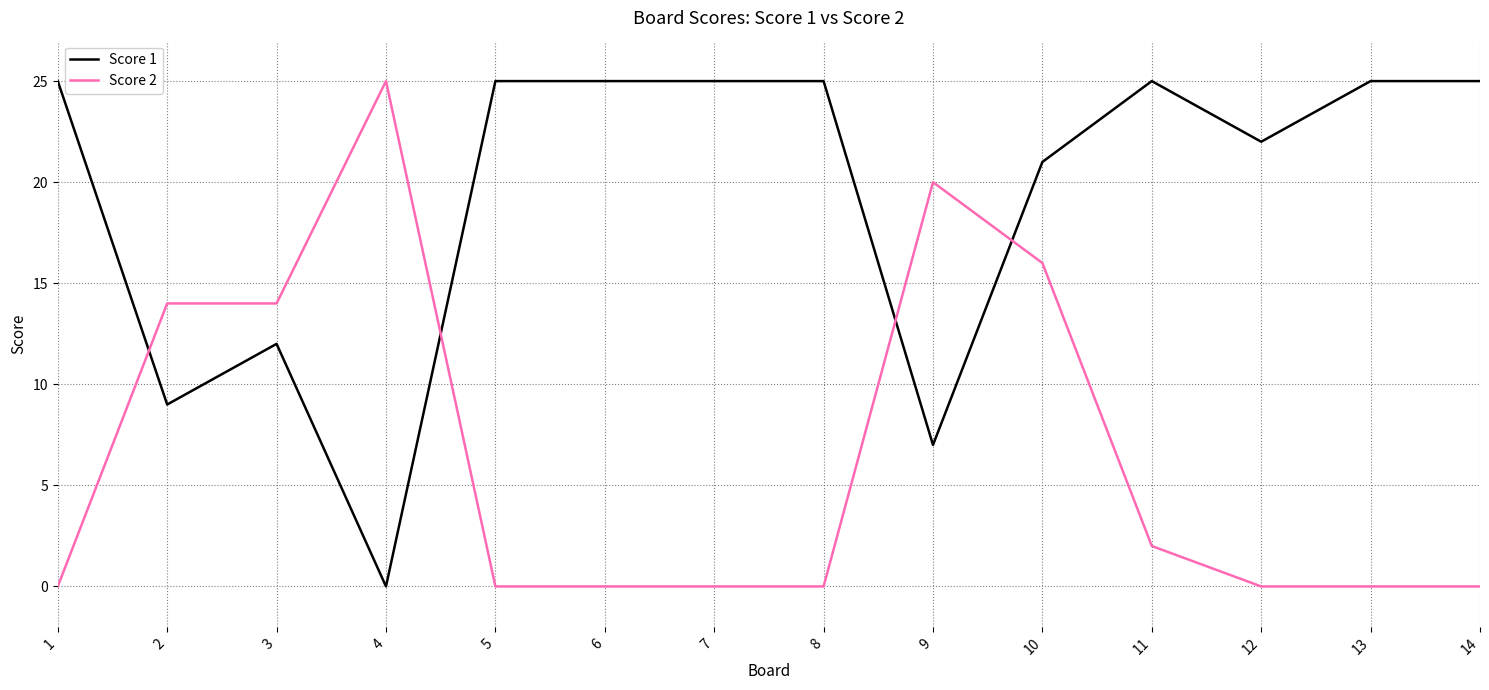

Where do Score 2 and Score 1 first cross each other?

1 and 2